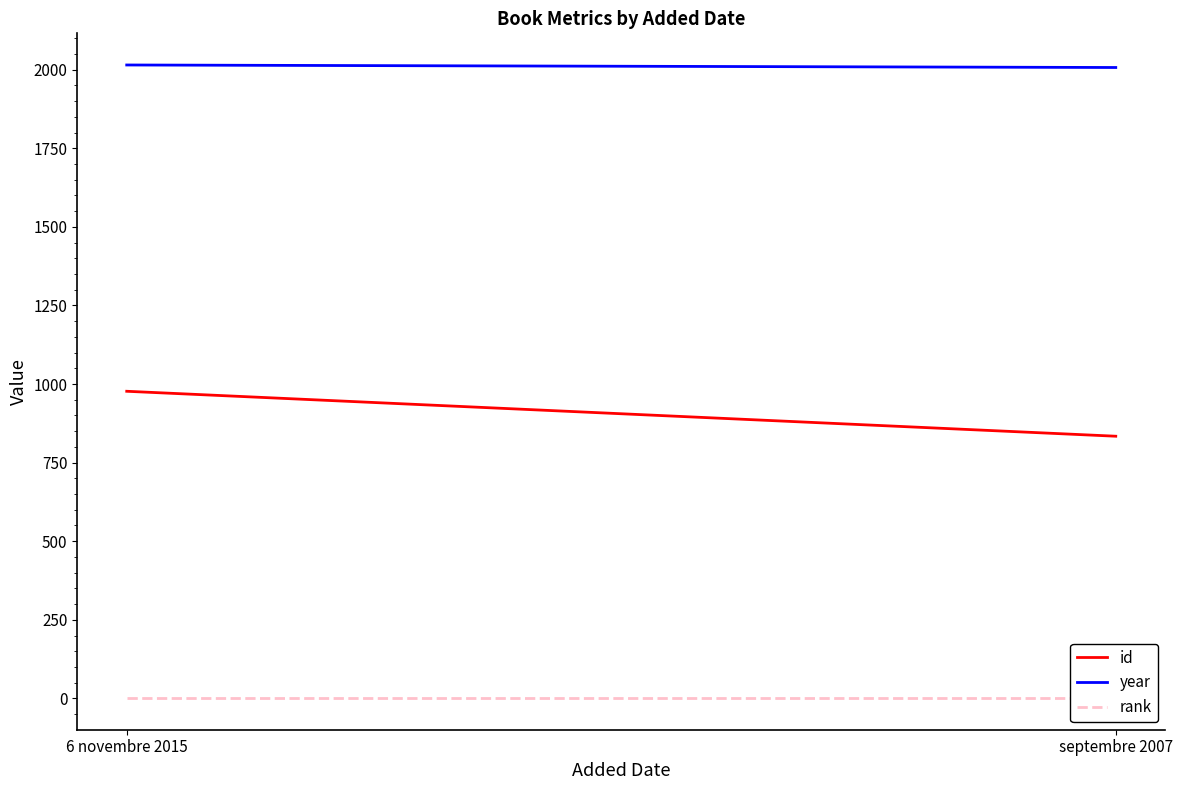

At which label does id reach its minimum?

septembre 2007